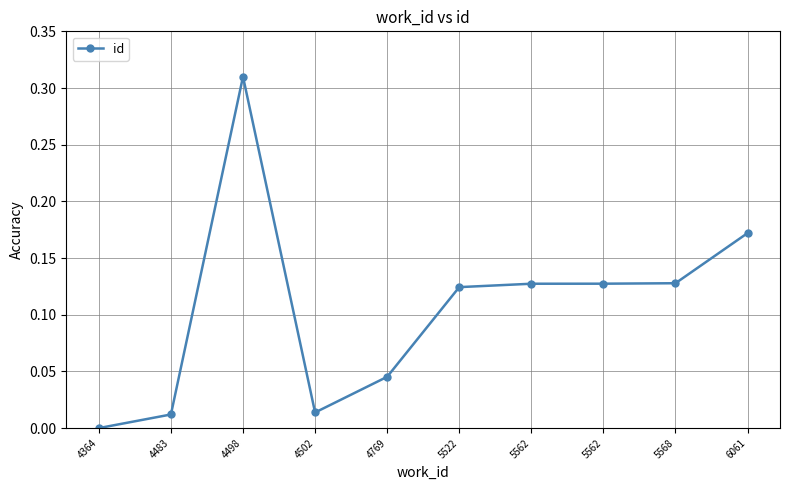

Rank the categories by value from highest to lowest.

4498, 6061, 5568, 5562, 5562, 5522, 4769, 4502, 4483, 4364